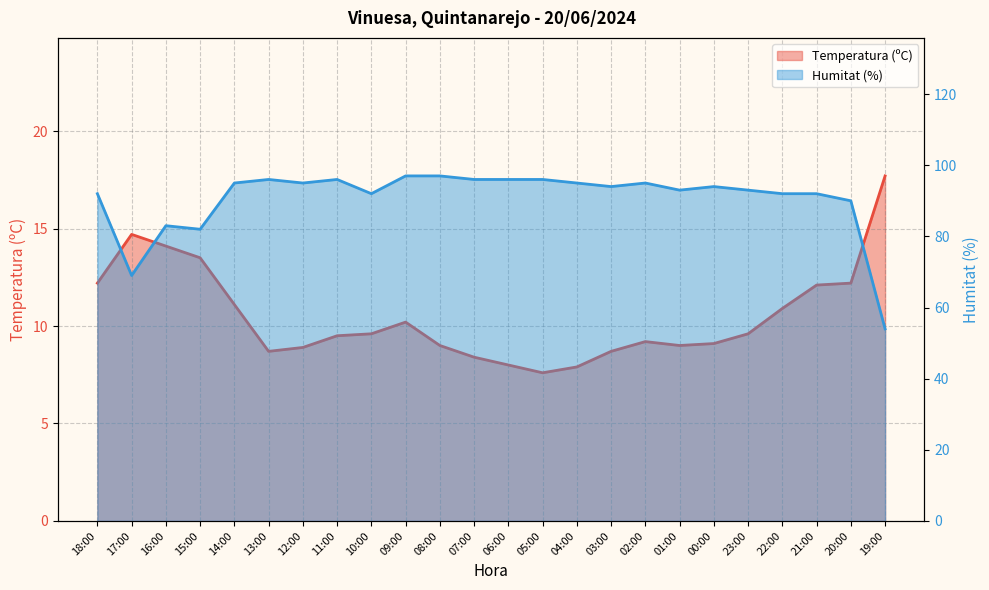

What is the lowest value of the Humitat (%) series?

54.0